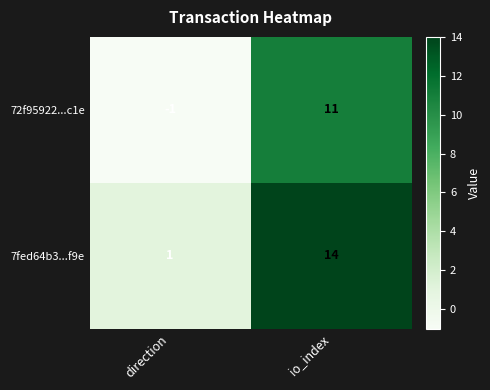

Reading left to right, transcribe all the data shown in this chart.

72f95922...c1e: direction=-1	io_index=11
7fed64b3...f9e: direction=1	io_index=14